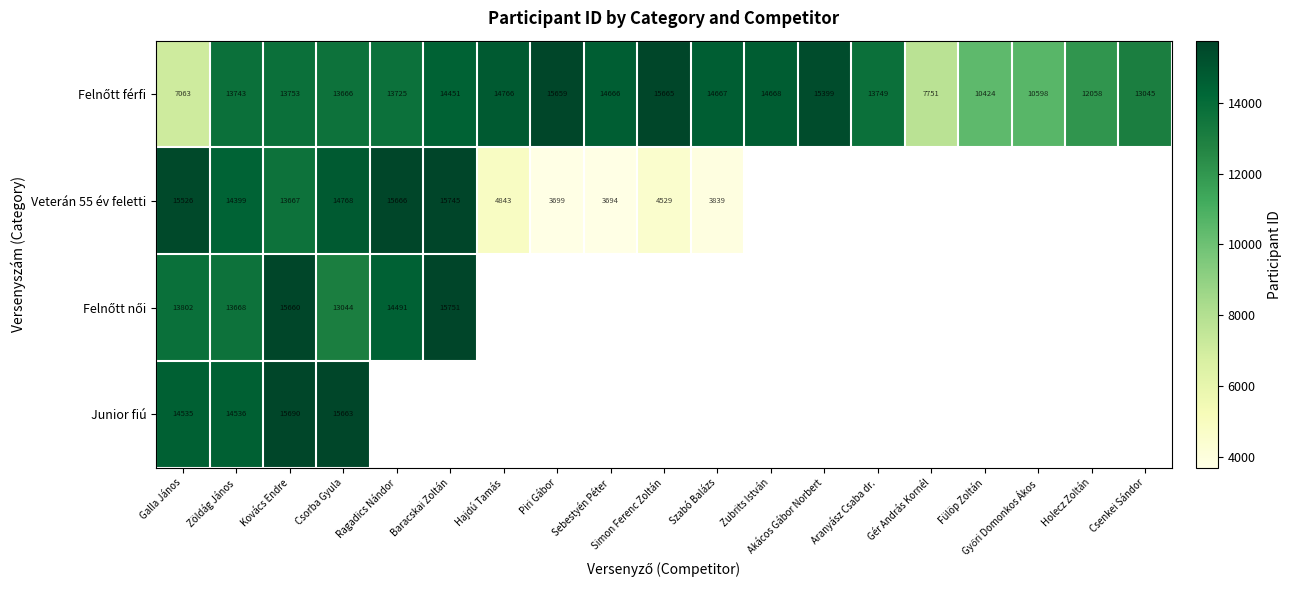

What is the difference between the Veterán 55 év feletti values at Sebestyén Péter and Ragadics Nándor?

11972